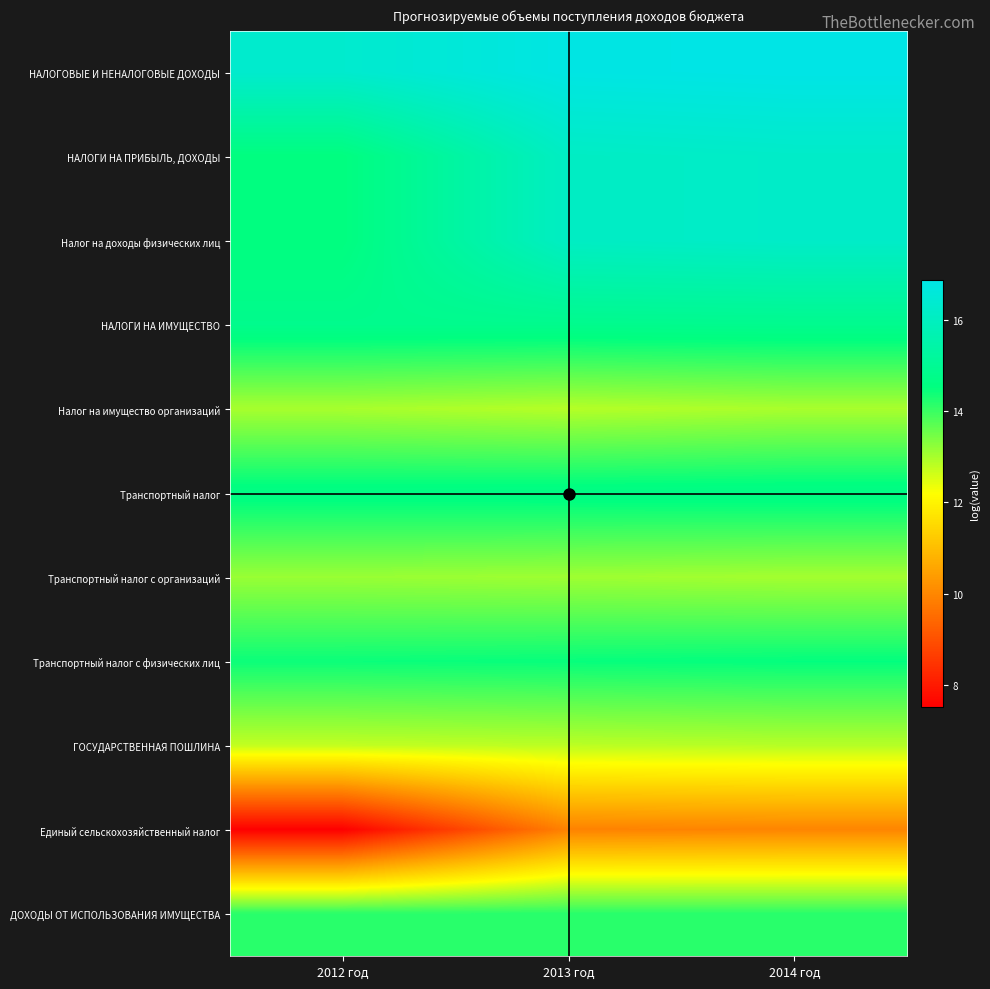

Reading left to right, list all the values displayed in this chart.

НАЛОГОВЫЕ И НЕНАЛОГОВЫЕ ДОХОДЫ: 2012 год=16.3	2013 год=16.8	2014 год=16.9
НАЛОГИ НА ПРИБЫЛЬ, ДОХОДЫ: 2012 год=14.5	2013 год=16.1	2014 год=16.2
Налог на доходы физических лиц: 2012 год=14.5	2013 год=16.1	2014 год=16.2
НАЛОГИ НА ИМУЩЕСТВО: 2012 год=14.8	2013 год=14.8	2014 год=14.9
Налог на имущество организаций: 2012 год=13.0	2013 год=12.9	2014 год=13.0
Транспортный налог: 2012 год=14.7	2013 год=14.7	2014 год=14.7
Транспортный налог с организаций: 2012 год=13.1	2013 год=13.1	2014 год=13.0
Транспортный налог с физических лиц: 2012 год=14.4	2013 год=14.5	2014 год=14.5
ГОСУДАРСТВЕННАЯ ПОШЛИНА: 2012 год=12.8	2013 год=12.8	2014 год=12.9
Единый сельскохозяйственный налог: 2012 год=7.5	2013 год=9.9	2014 год=10.0
ДОХОДЫ ОТ ИСПОЛЬЗОВАНИЯ ИМУЩЕСТВА: 2012 год=14.2	2013 год=14.2	2014 год=14.2